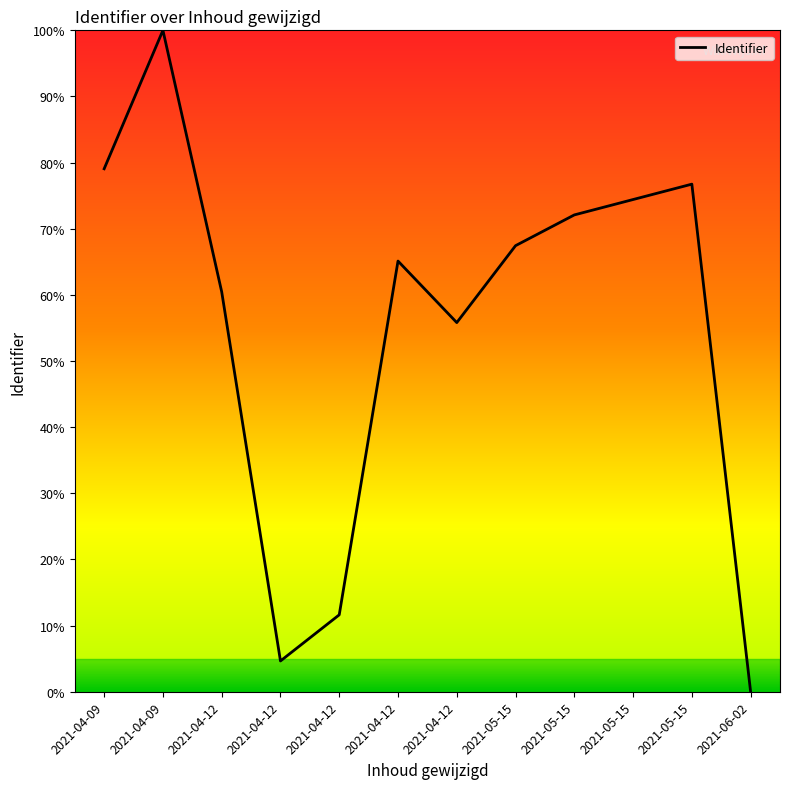

Between 2021-05-15 and 2021-04-09, which is larger?

2021-04-09